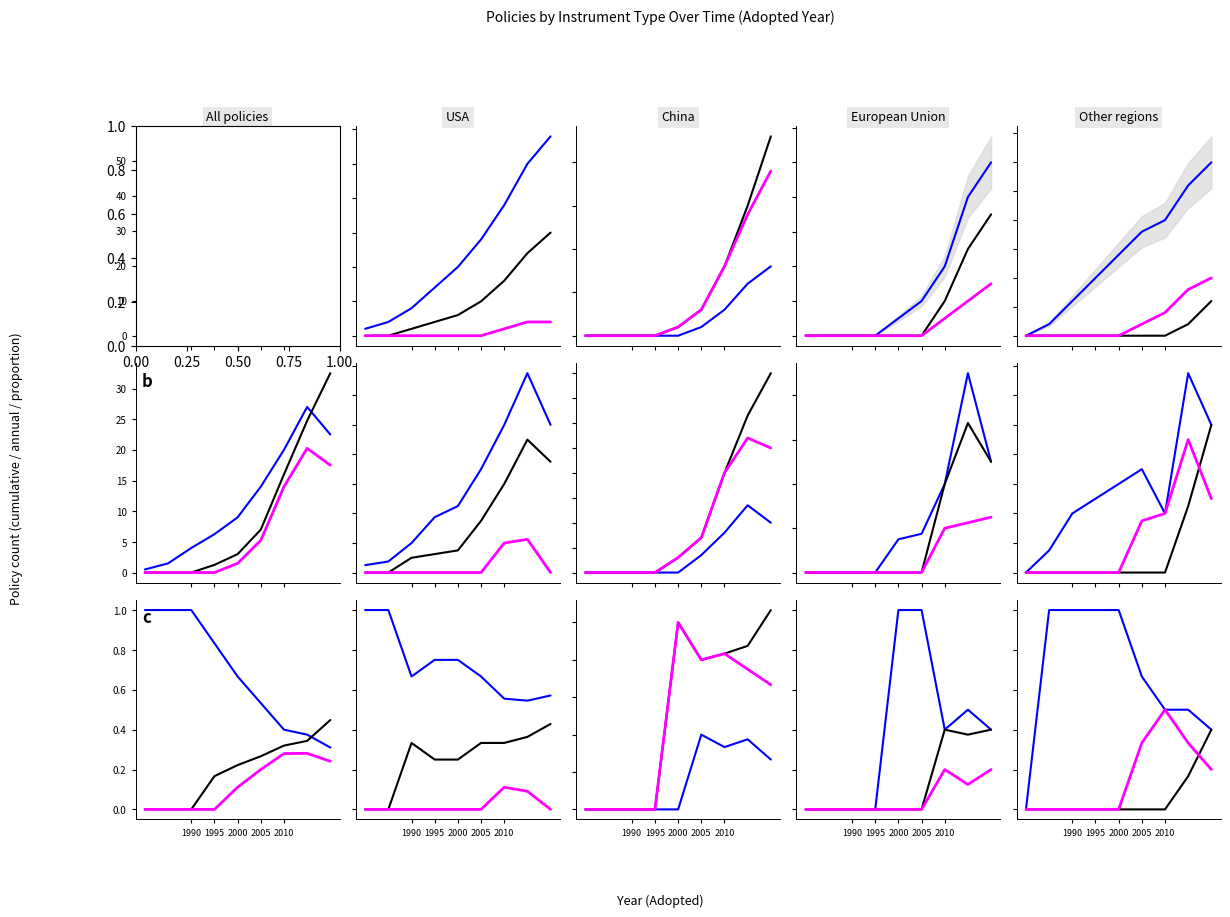

Is it true that Comparative Label equals 0.0 at 1995?

True